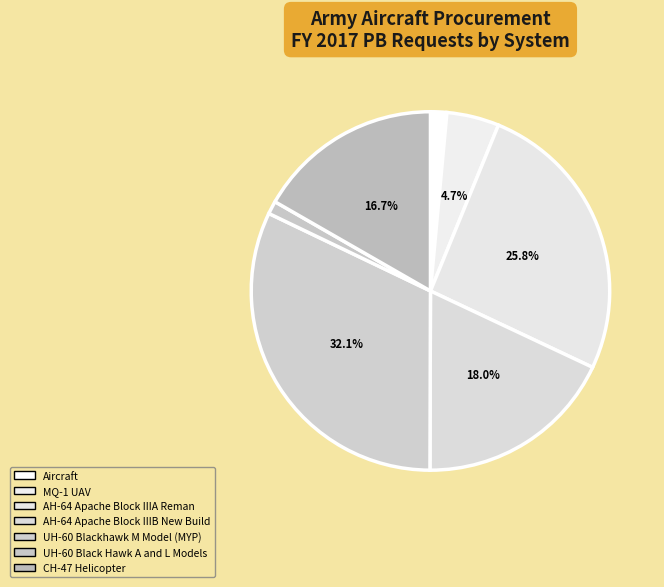

Approximately how many times larger is the value at Aircraft compared to UH-60 Black Hawk A and L Models?

1.2